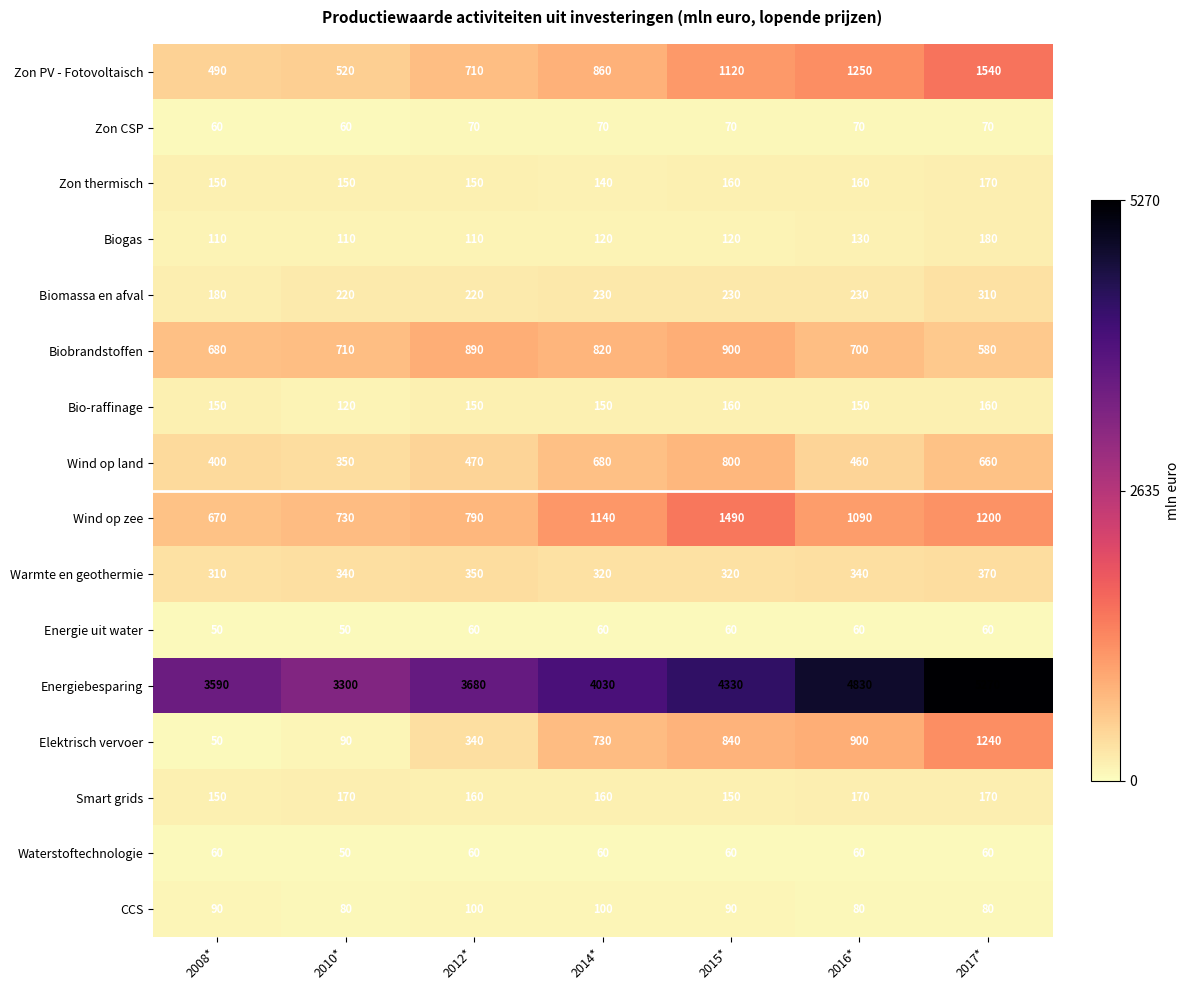

What is the spread (max minus min) of values at 2014*?

3970